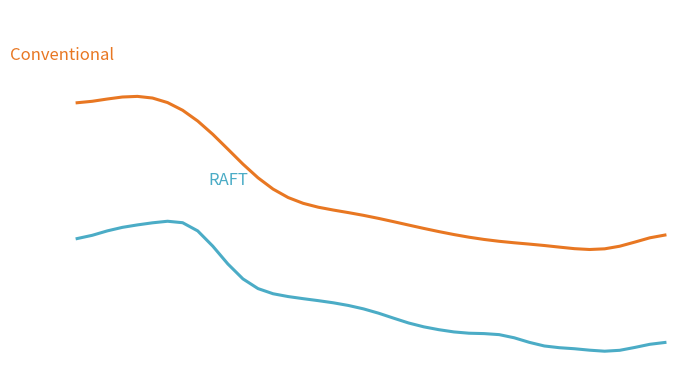

Is this an area chart (filled region under the line)?

No